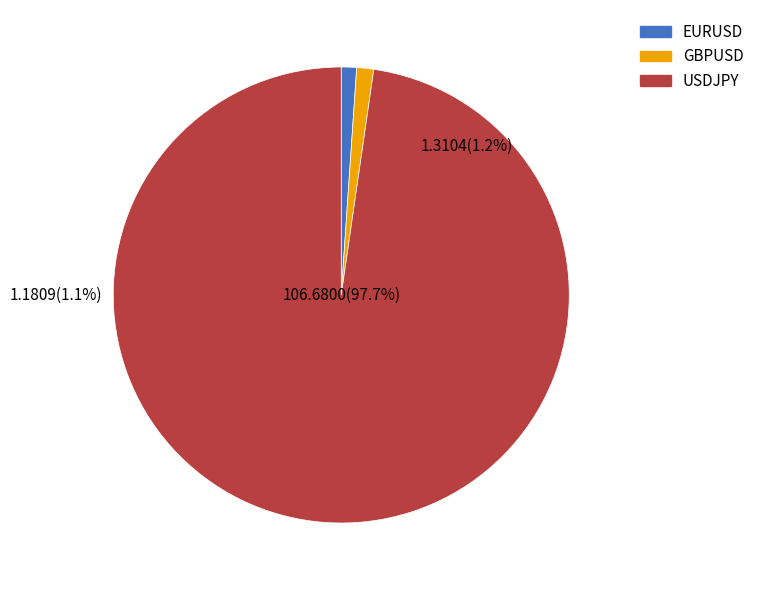

Which has a higher value, USDJPY or EURUSD?

USDJPY